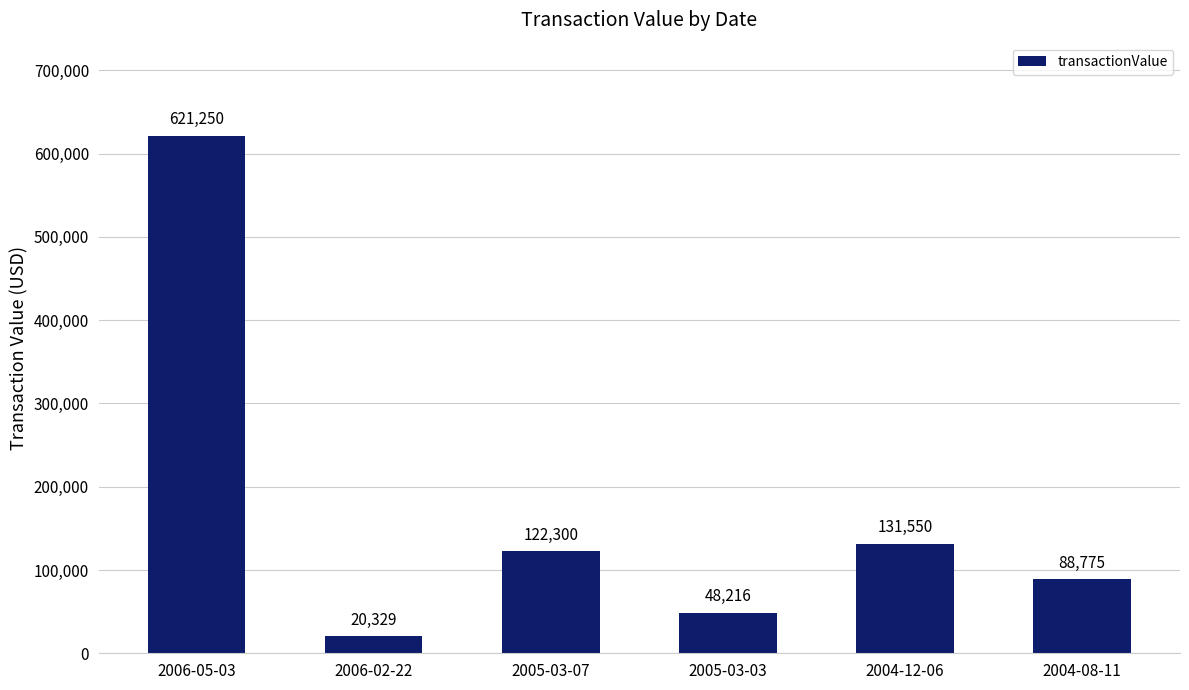

What is the difference between the values at 2005-03-03 and 2004-08-11?

40559